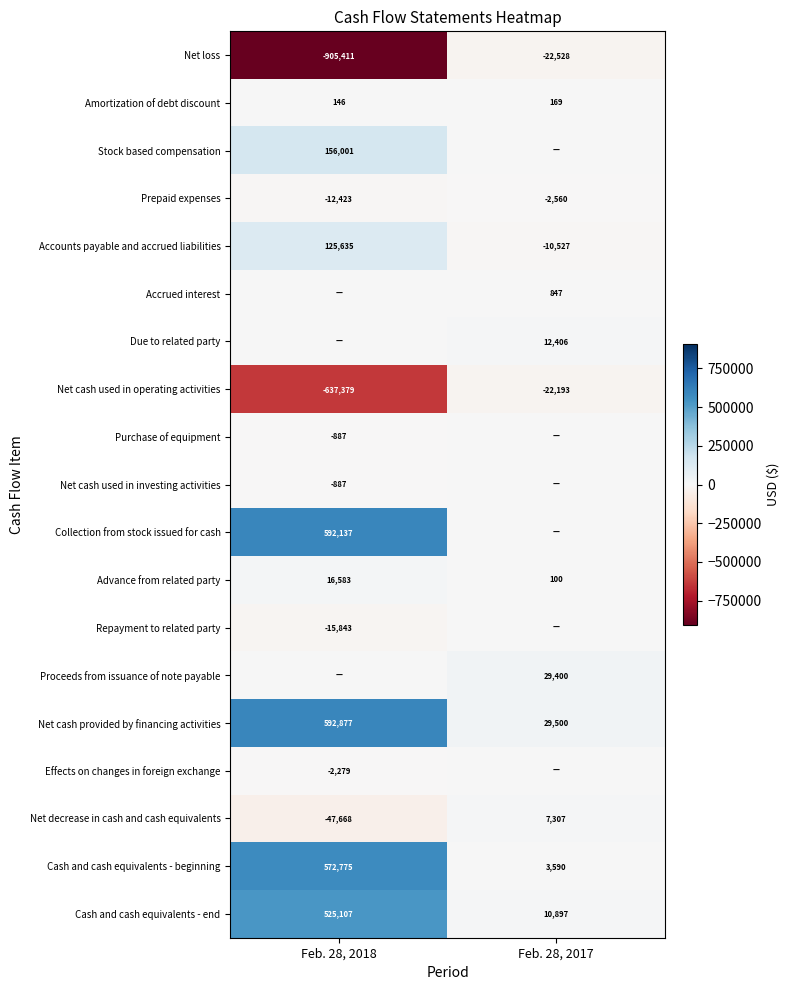

The value of Advance from related party at Feb. 28, 2017 is 25. True or false?

False